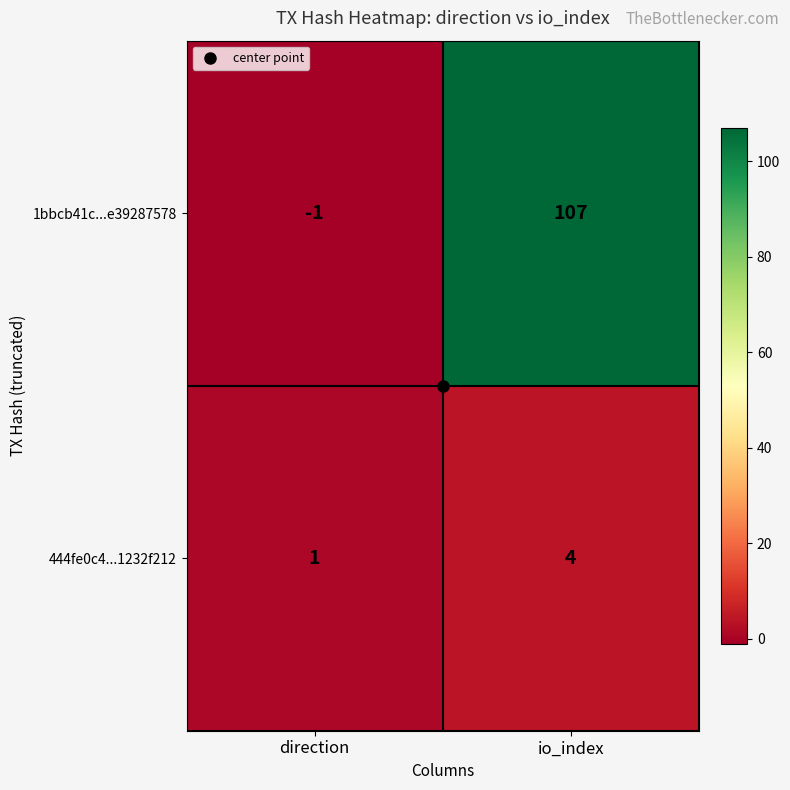

Which series has the largest range (max minus min)?

1bbcb41c...e39287578